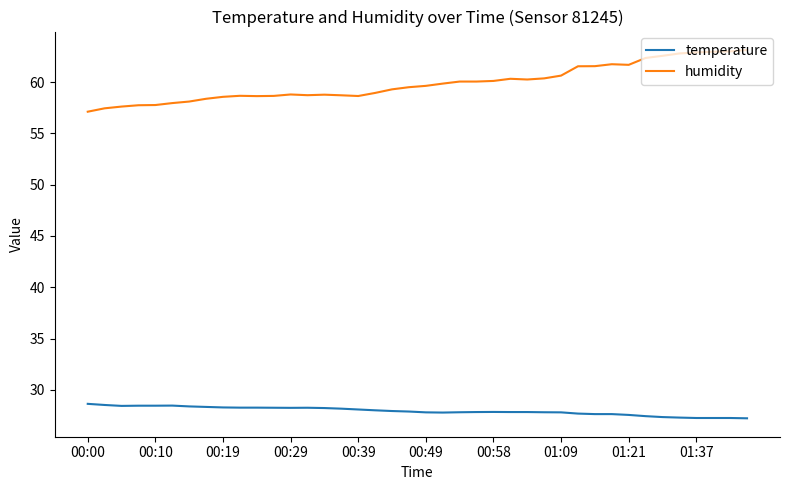

True or false: humidity has more than 1 interior local peaks.

True